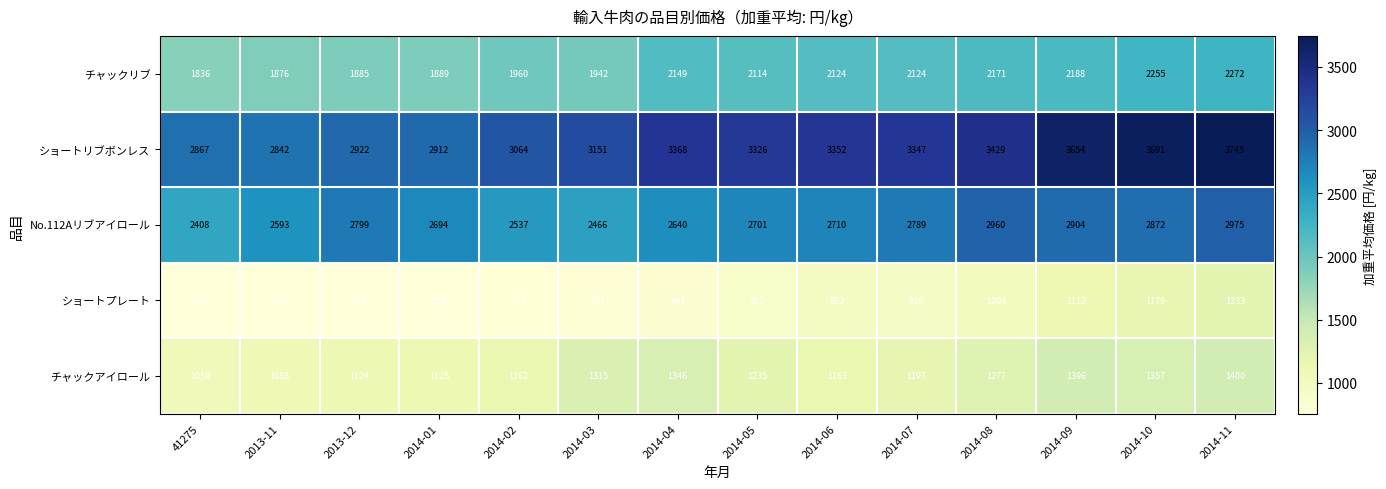

List the labels in order of チャックアイロール value, largest first.

2014-11, 2014-09, 2014-10, 2014-04, 2014-03, 2014-08, 2014-05, 2014-07, 2014-06, 2014-02, 2014-01, 2013-12, 2013-11, 41275